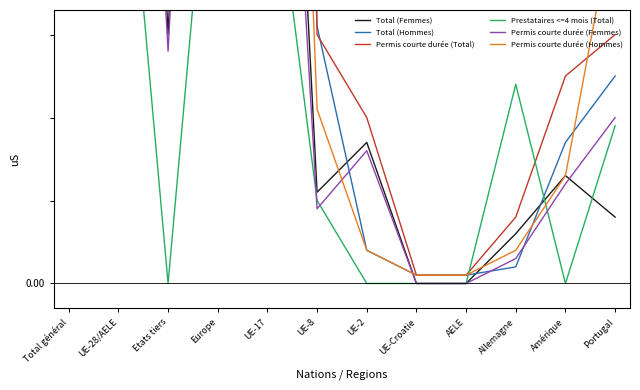

Which series has the largest range (max minus min)?

Permis courte durée (Total)